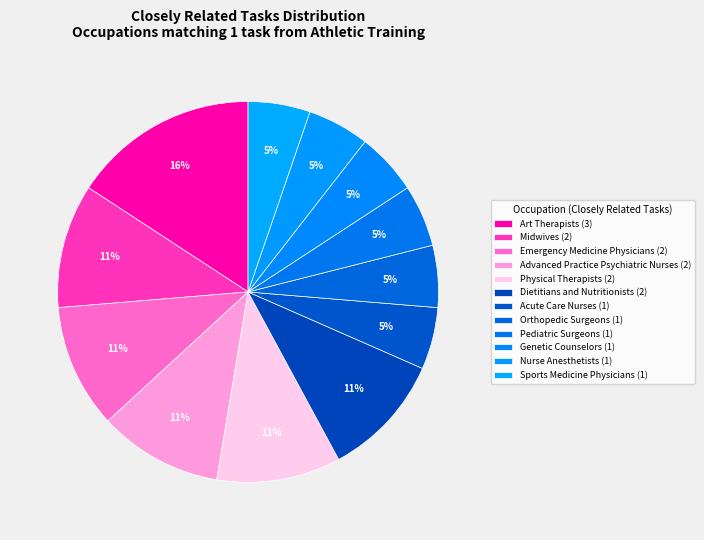

How many slices are in this pie chart?

12